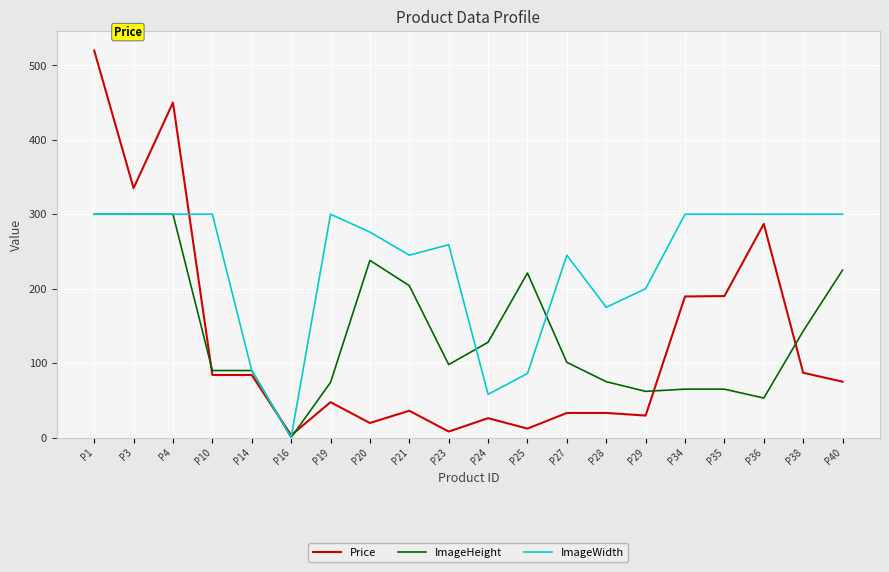

At which label does ImageHeight first exceed 101?

P1